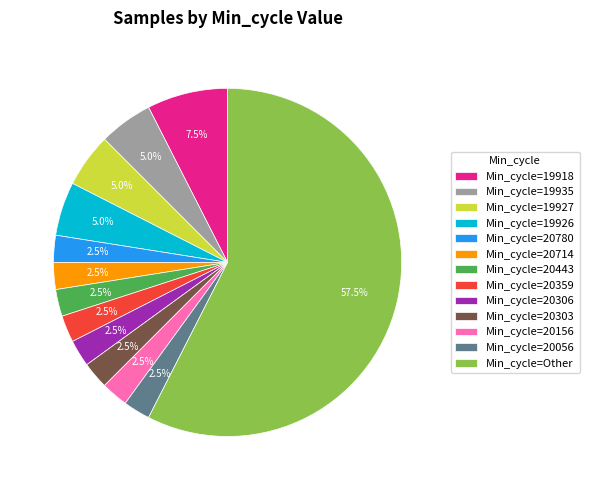

Which slice is the largest?

Min_cycle=Other